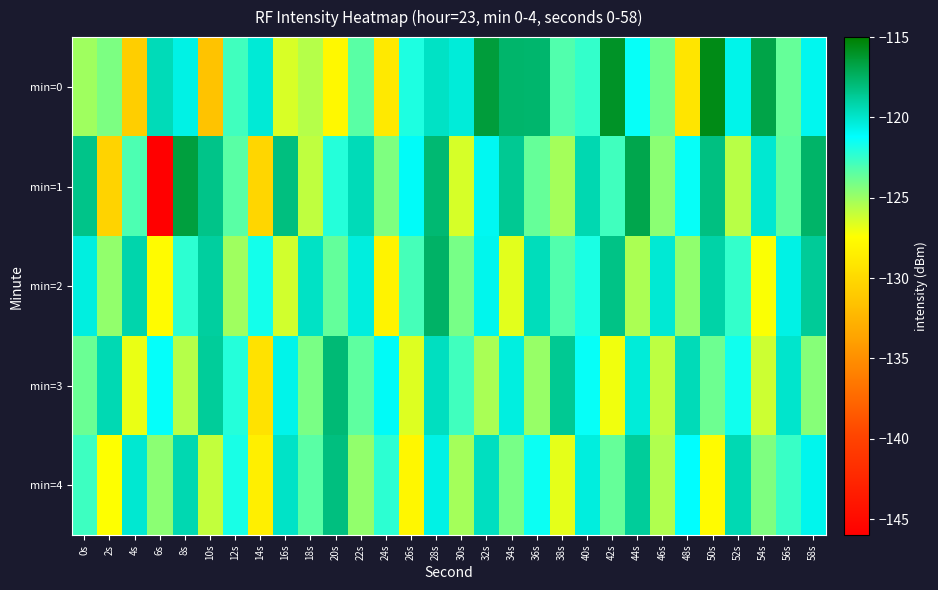

Rank the series by their maximum value, from highest to lowest.

min=0, min=1, min=2, min=3, min=4